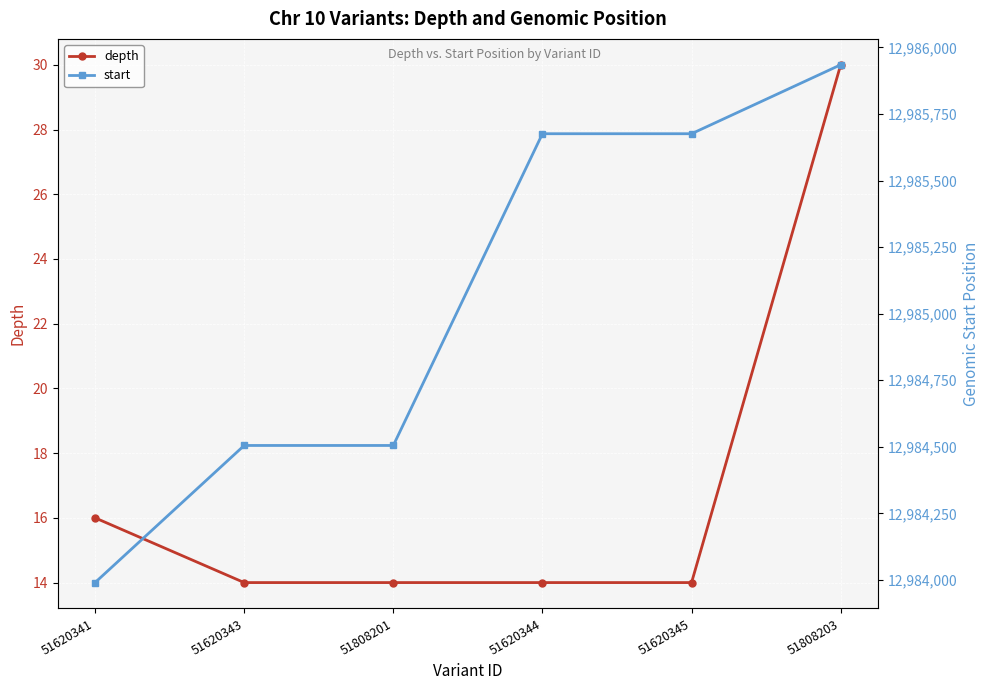

Read the start value at 51620341.

12983990